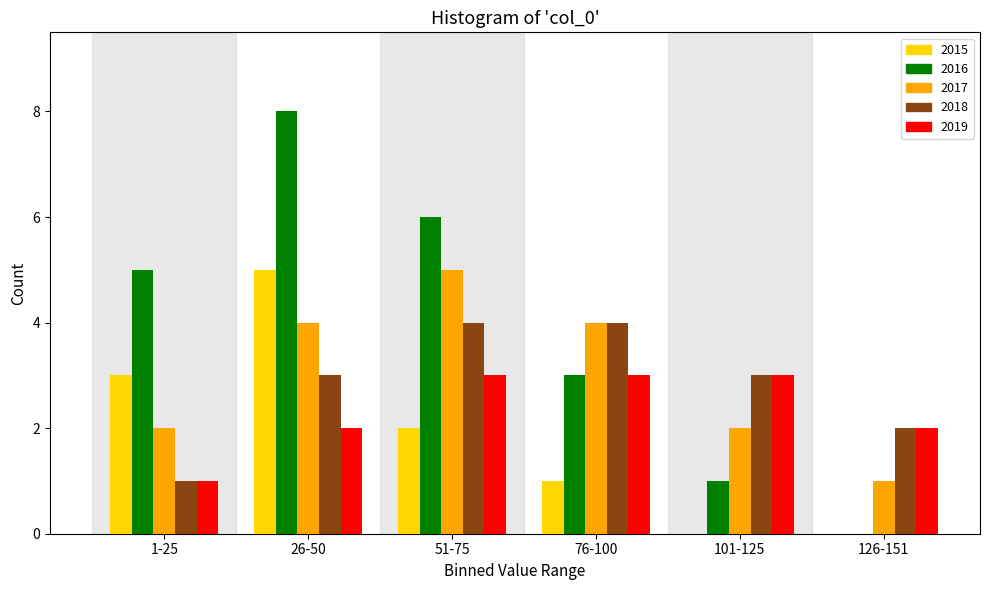

Reading right to left, transcribe all the data shown in this chart.

2015: 126-151=0	101-125=0	76-100=1	51-75=2	26-50=5	1-25=3
2016: 126-151=0	101-125=1	76-100=3	51-75=6	26-50=8	1-25=5
2017: 126-151=1	101-125=2	76-100=4	51-75=5	26-50=4	1-25=2
2018: 126-151=2	101-125=3	76-100=4	51-75=4	26-50=3	1-25=1
2019: 126-151=2	101-125=3	76-100=3	51-75=3	26-50=2	1-25=1